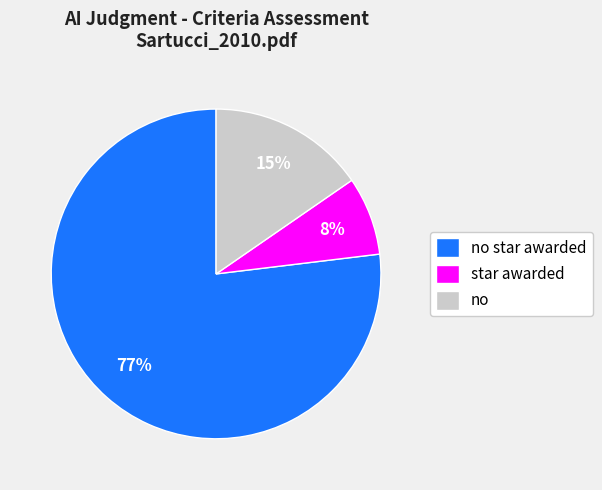

The star awarded slice represents 8% of the pie. True or false?

True